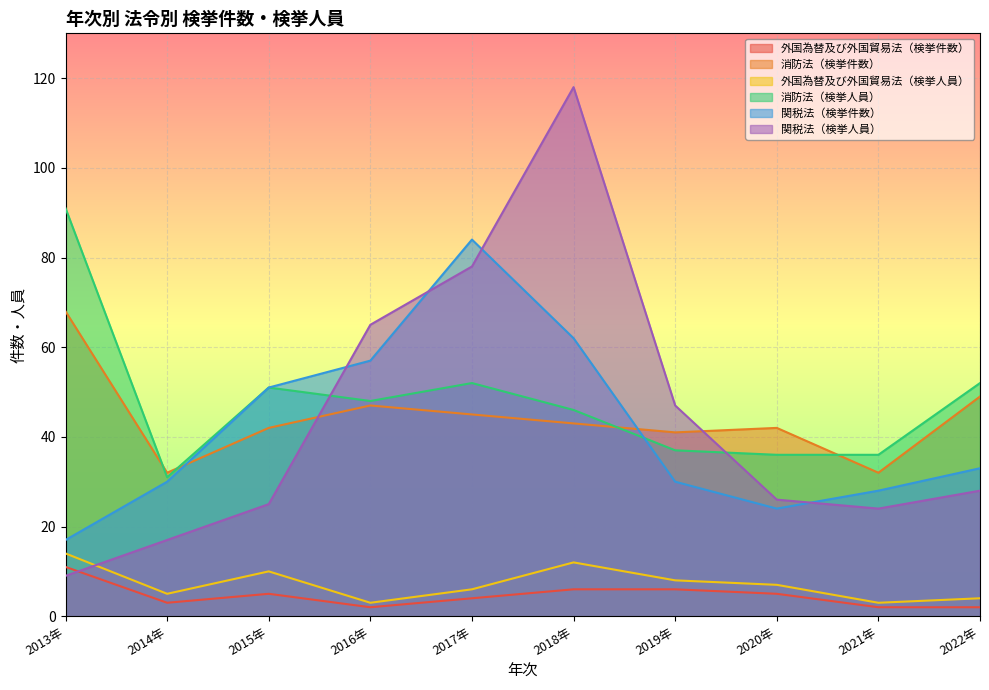

Between 2013年 and 2015年, which series saw the biggest shift?

消防法（検挙人員）